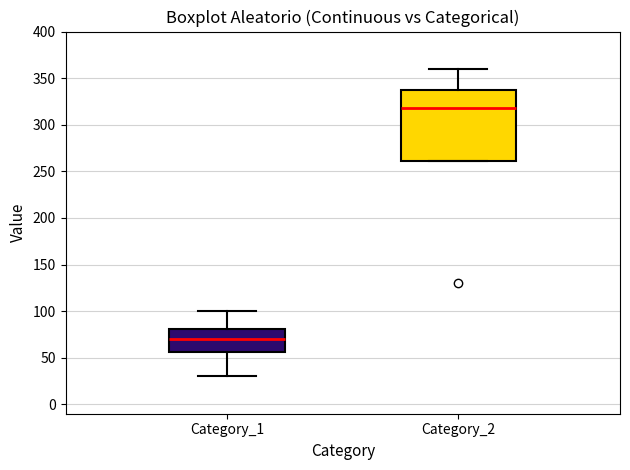

Comparing the boxes themselves (not the whiskers), which one is the tallest?

Category_2